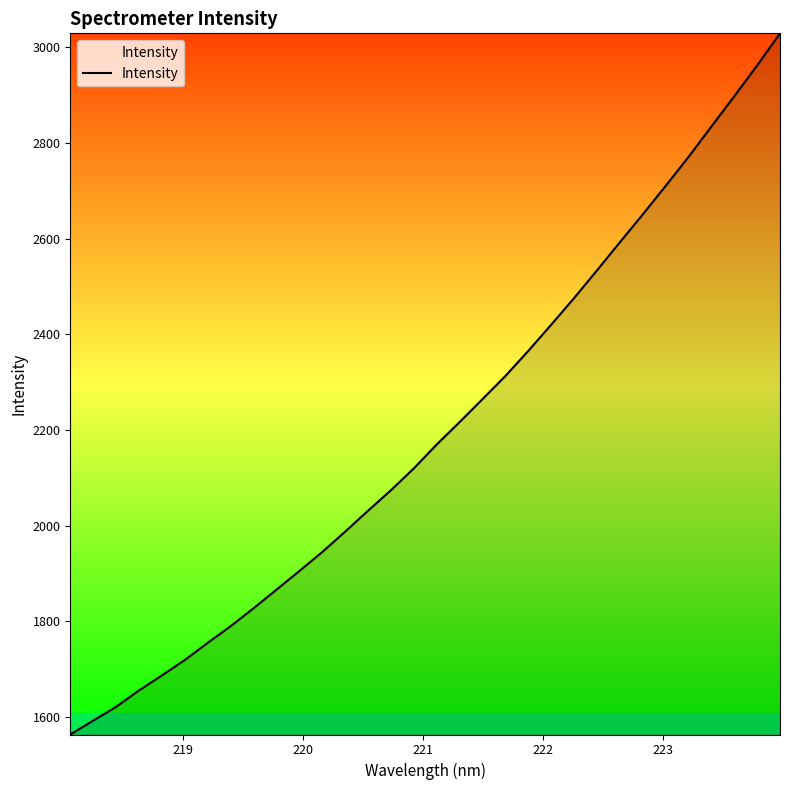

What is the difference between the maximum and minimum values?

1466.1